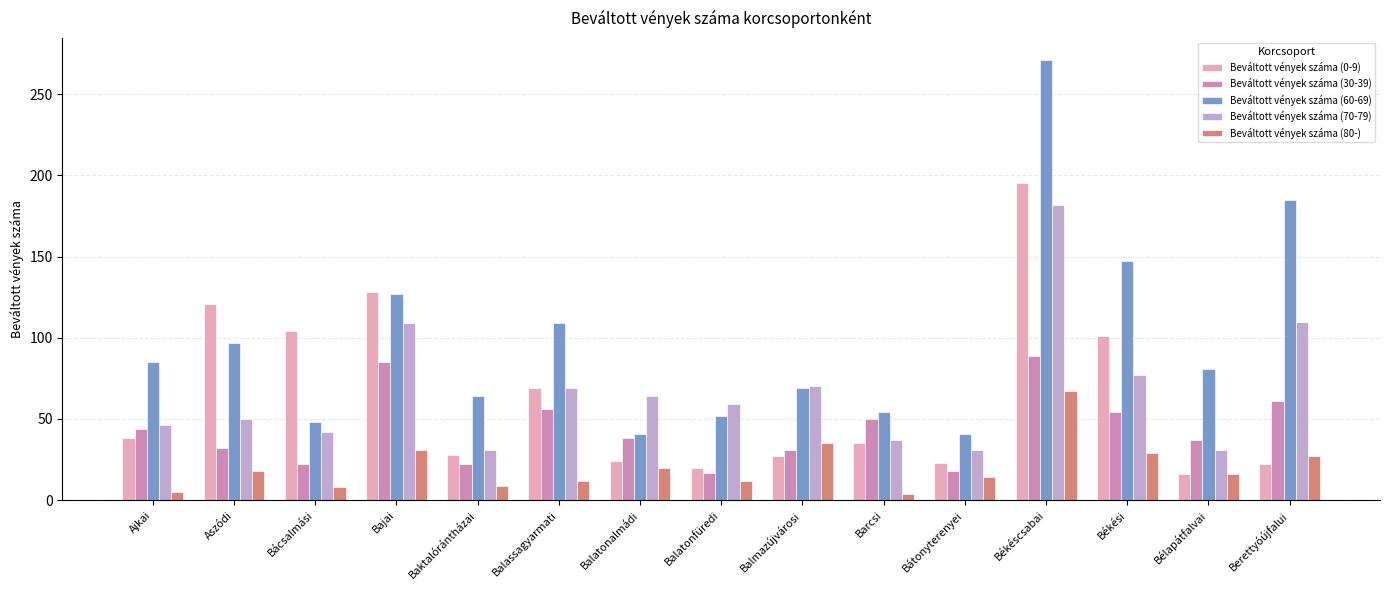

What is the difference between the highest and lowest values at Bácsalmási?

96